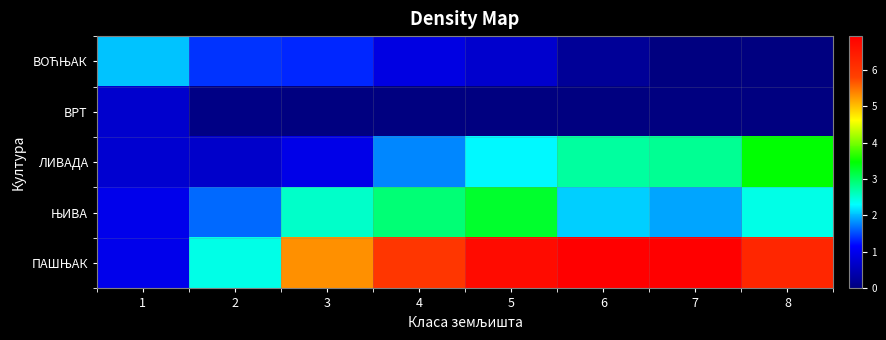

Which series has the largest range (max minus min)?

ПАШЊАК